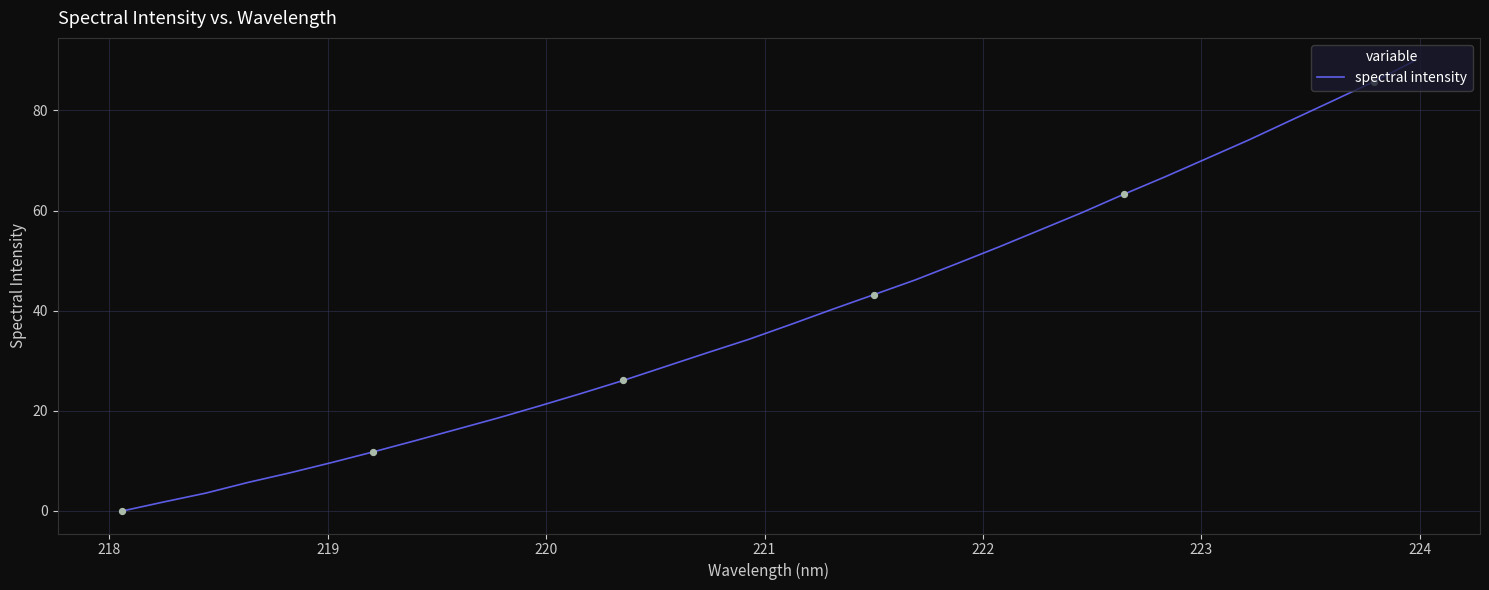

What is the difference between the maximum and minimum values?

90.0